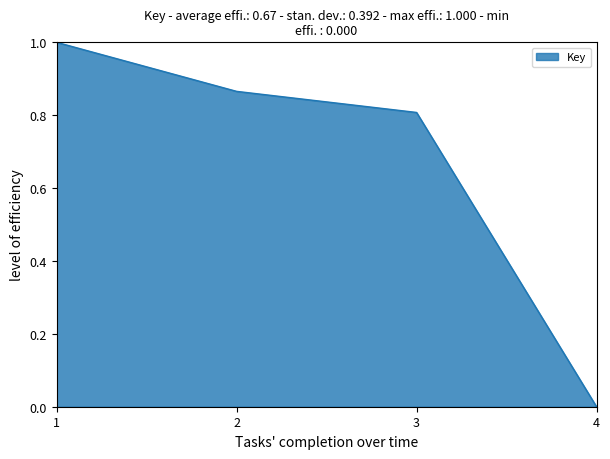

What is the change in value from 1 to 3?

-0.2